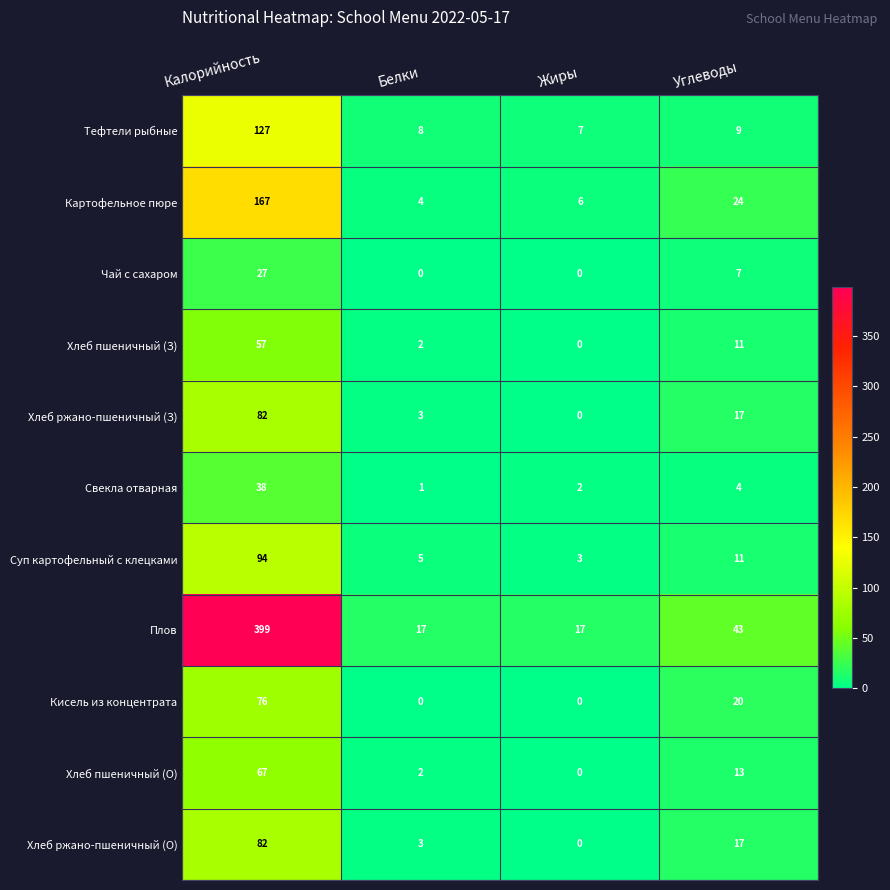

How many data points does each series have?

4